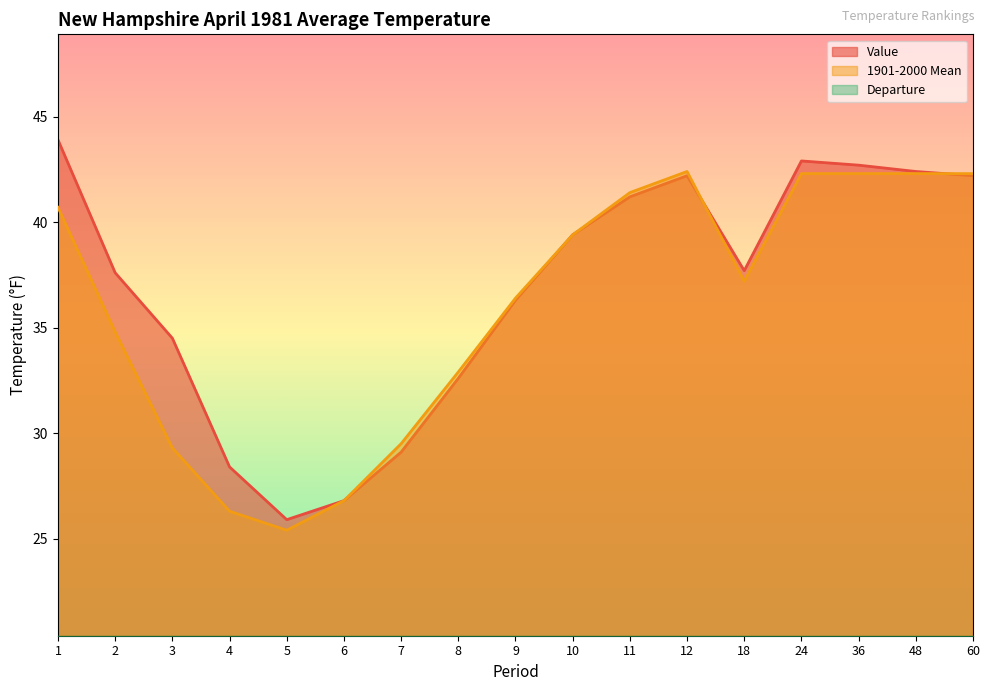

At which category does 1901-2000 Mean reach its first local valley?

5